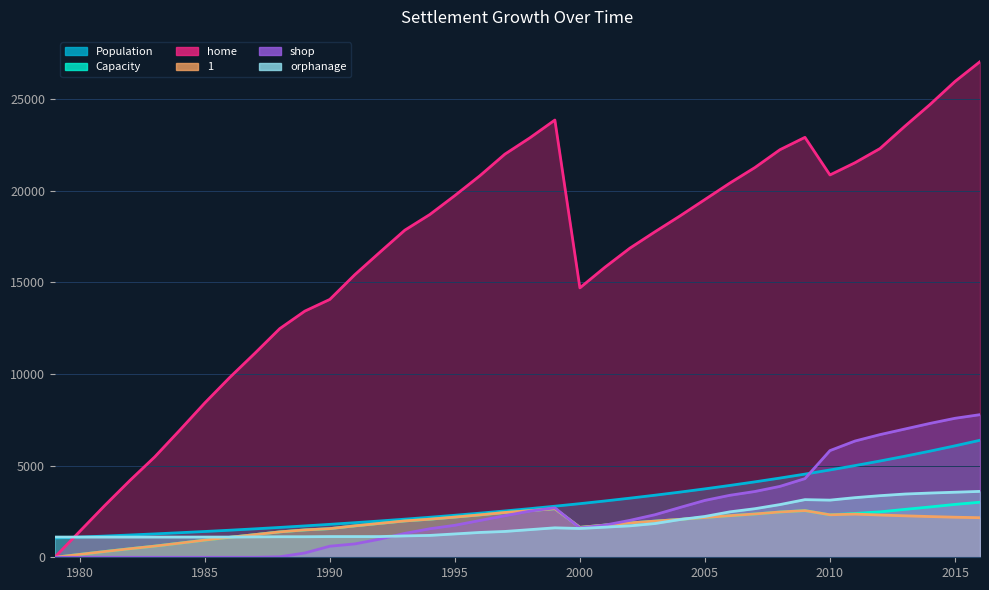

What is the average value of the orphanage series?

1872.4